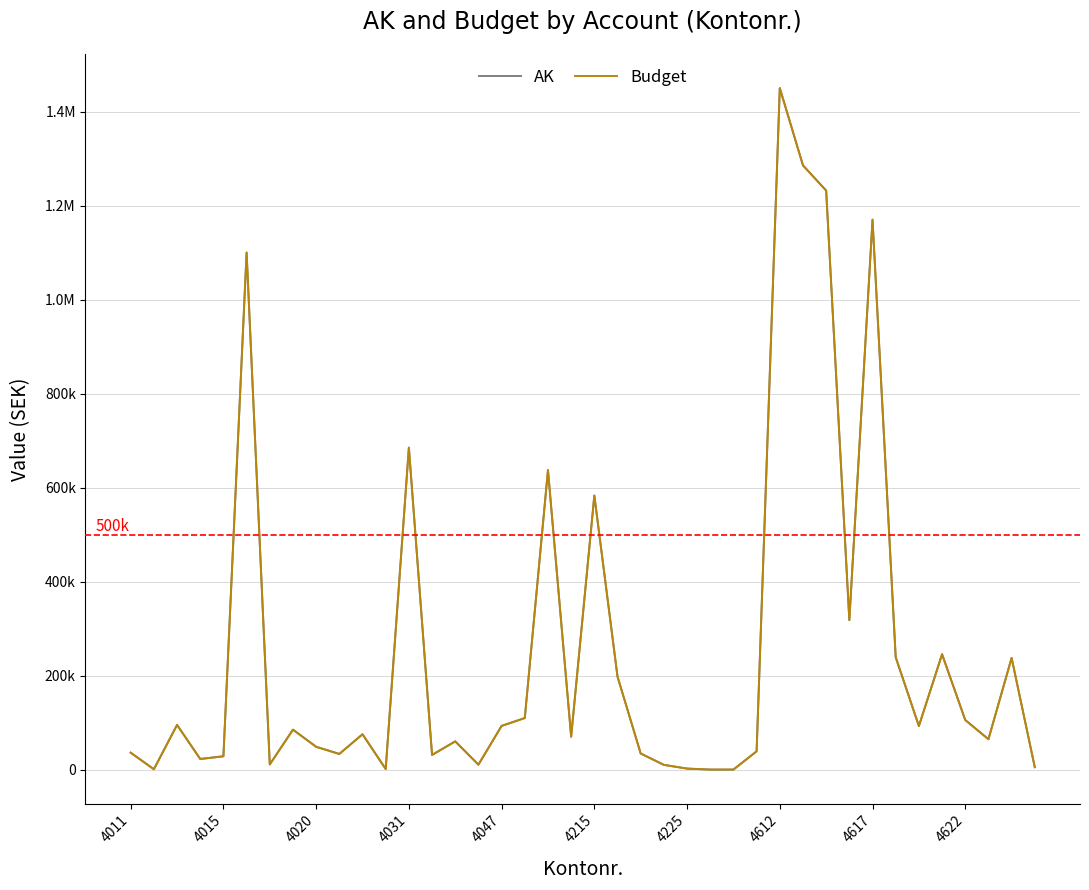

Is this an area chart (filled region under the line)?

No